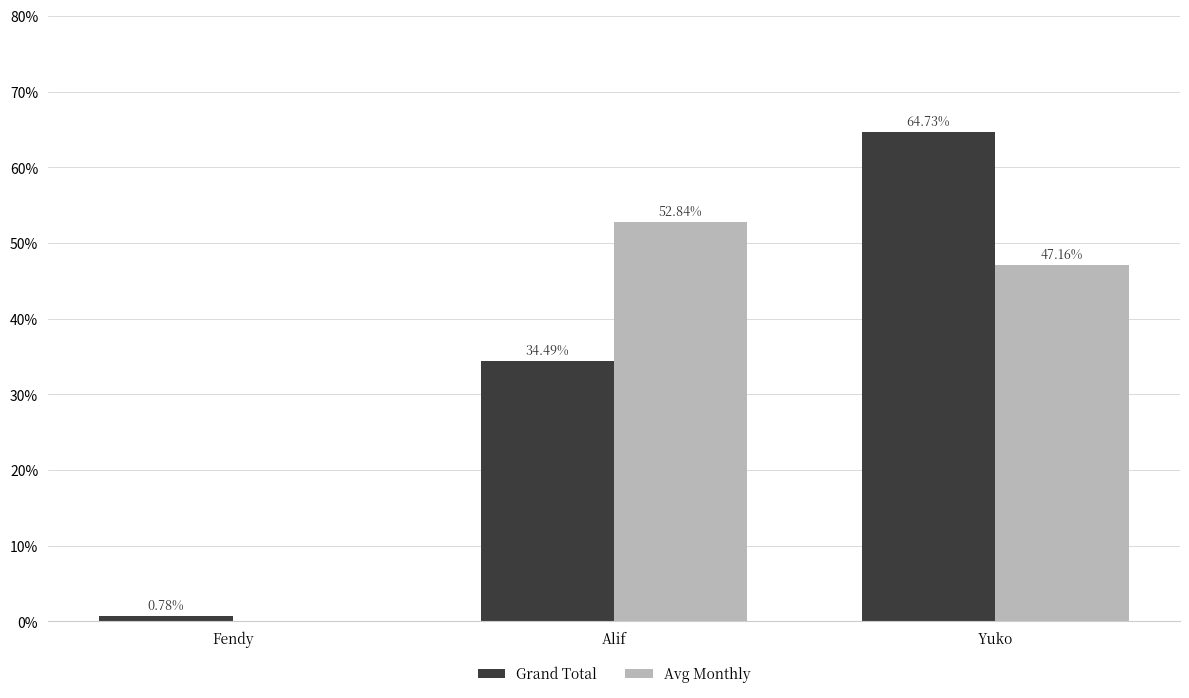

What is the spread (max minus min) of values at Yuko?

17.6